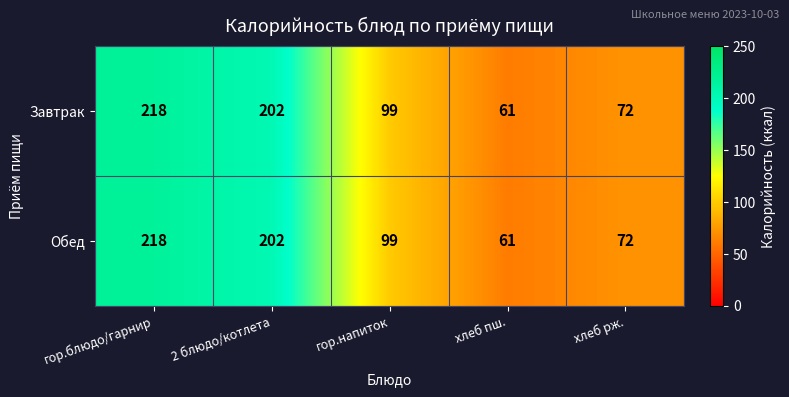

What is the difference between the maximum and minimum values in the Завтрак series?

157